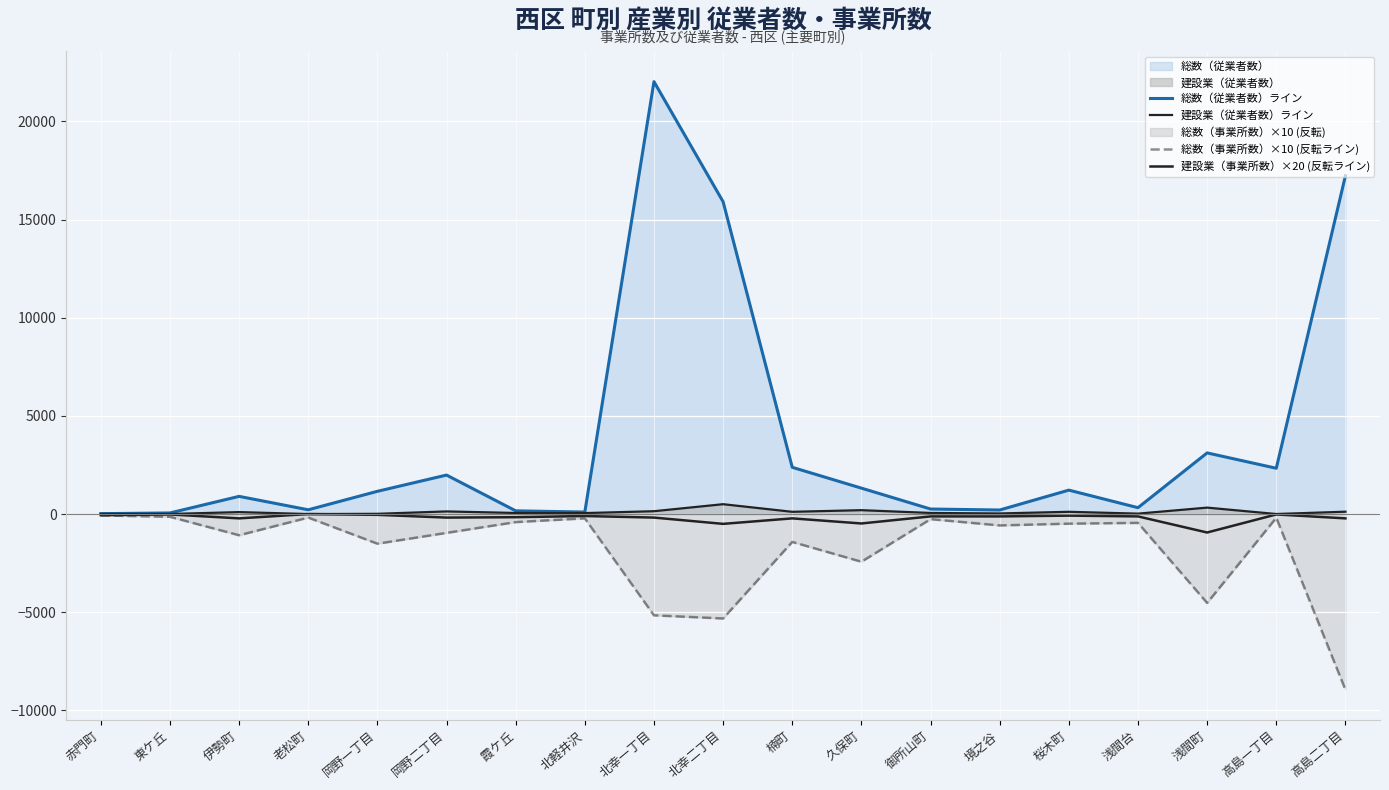

What is the spread (max minus min) of values at 老松町?

397